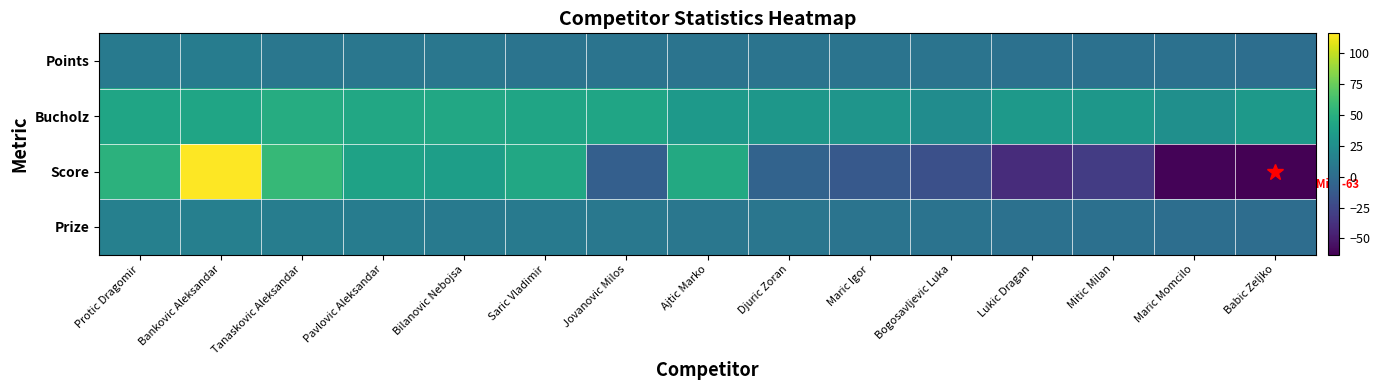

How many distinct data groups are displayed?

4